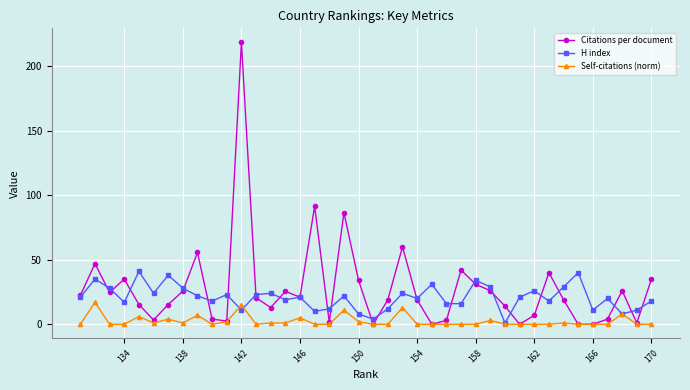

How many distinct data groups are displayed?

3